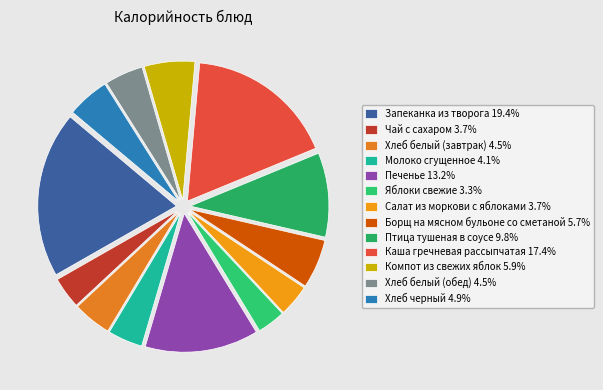

To the nearest percent, what portion does Яблоки свежие represent?

3%